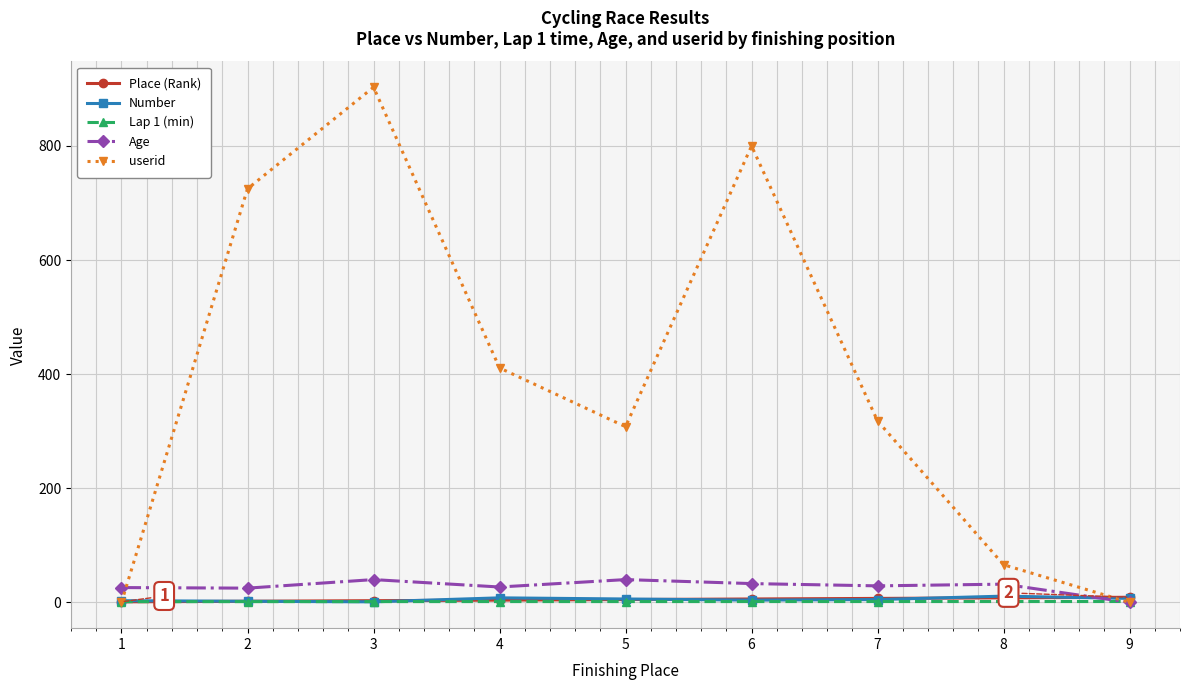

Count the number of categories in the chart.

9